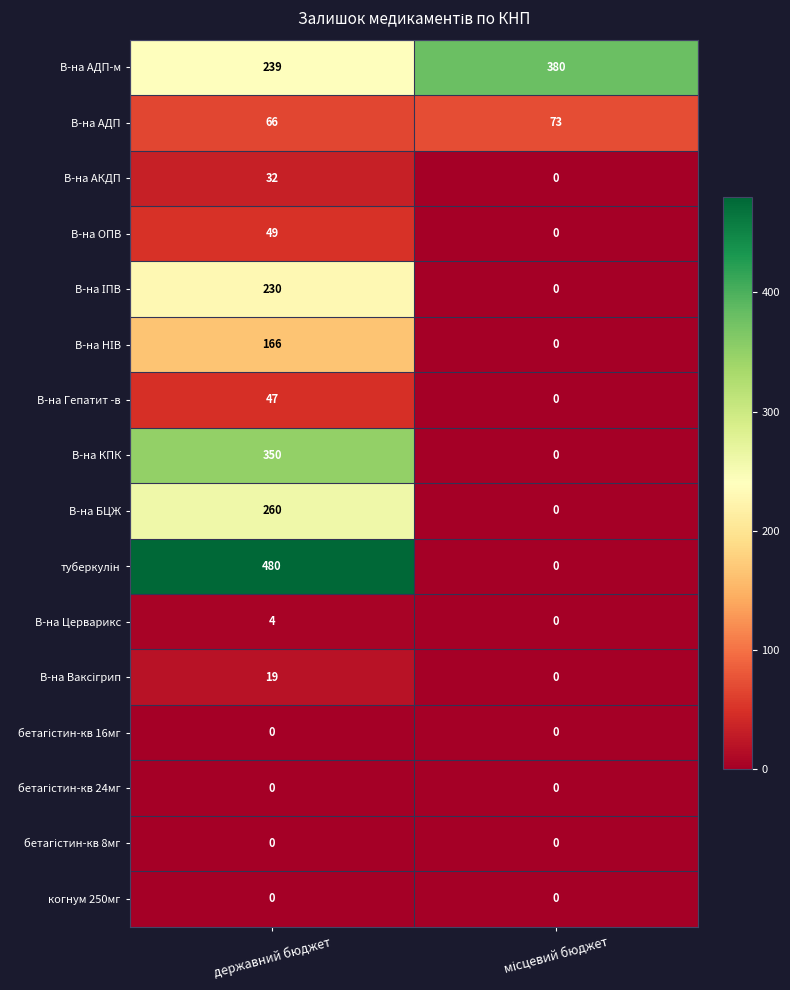

What is the greatest value displayed?

480